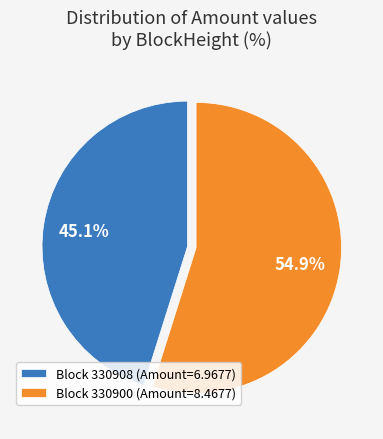

Rank the categories by value from lowest to highest.

Block 330908 (Amount=6.9677), Block 330900 (Amount=8.4677)